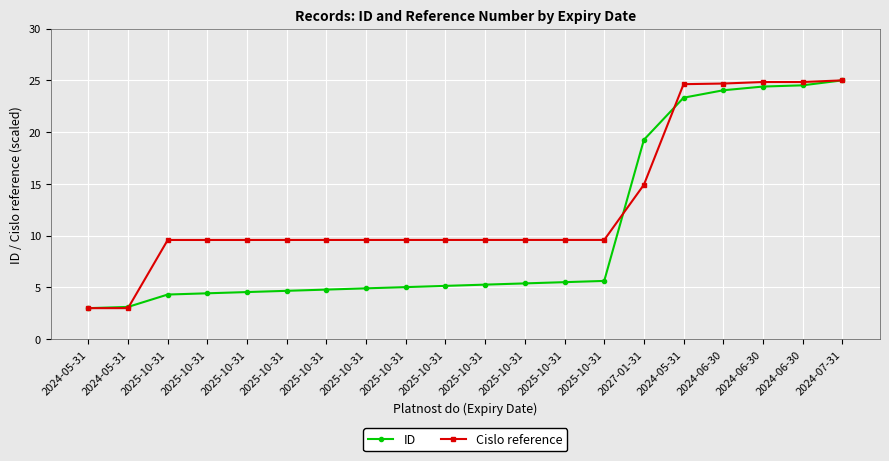

Between 2025-10-31 and 2025-10-31, which series saw the biggest shift?

ID